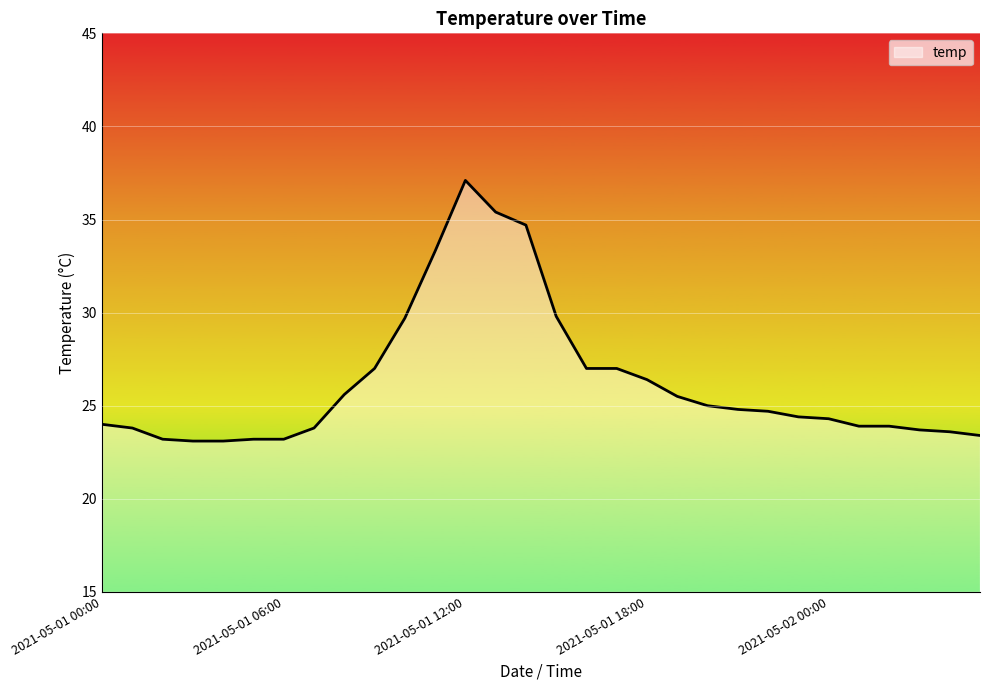

What is the greatest value displayed?

37.1